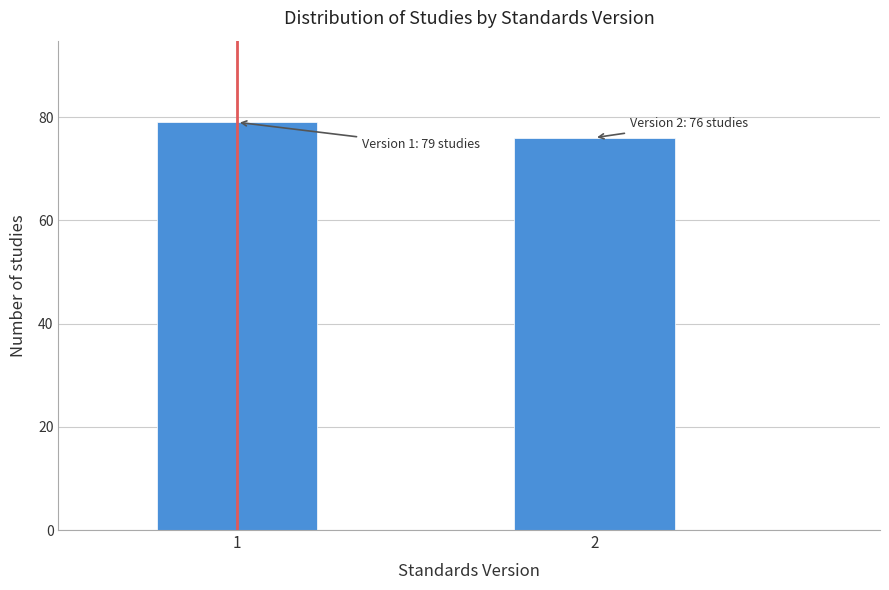

Reading left to right, transcribe all the data shown in this chart.

1=79	2=76